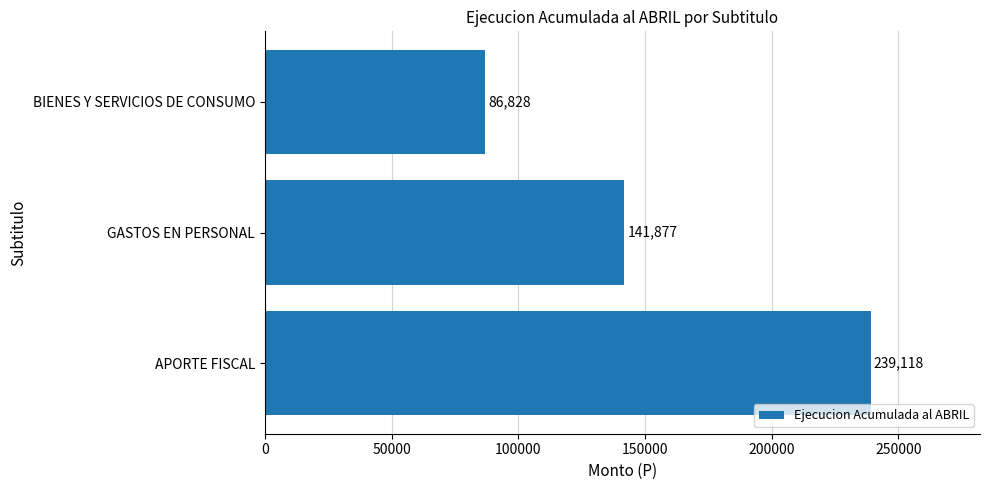

List the labels in order of value, smallest first.

BIENES Y SERVICIOS DE CONSUMO, GASTOS EN PERSONAL, APORTE FISCAL